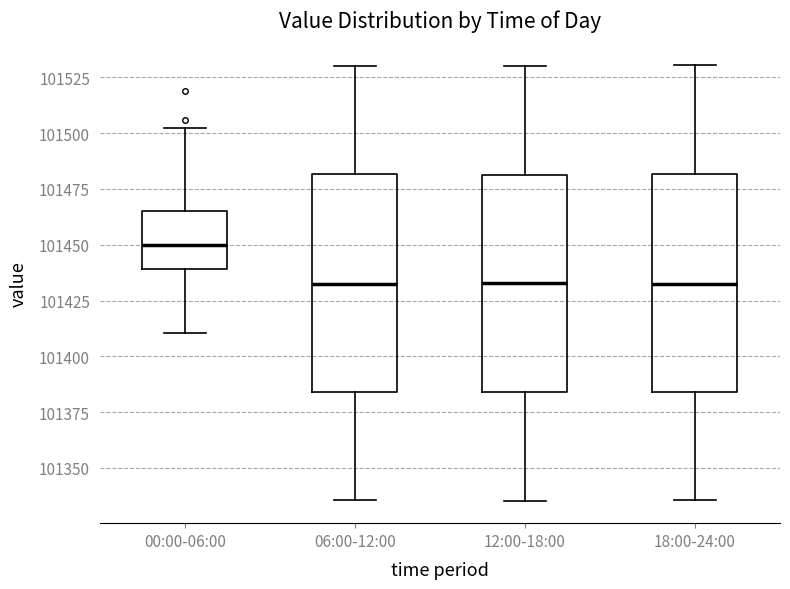

Reading left to right, transcribe this box plot: for each box, give where its median line is, the range the box spans, and where its two whiskers end, as read against the y-axis. The values are not printed on the chart, so give them approximately, as read against the axis.

00:00-06:00: median 101450, box 101440 to 101465, whiskers 101410 to 101500
06:00-12:00: median 101435, box 101385 to 101480, whiskers 101335 to 101530
12:00-18:00: median 101435, box 101385 to 101480, whiskers 101335 to 101530
18:00-24:00: median 101435, box 101385 to 101480, whiskers 101335 to 101530